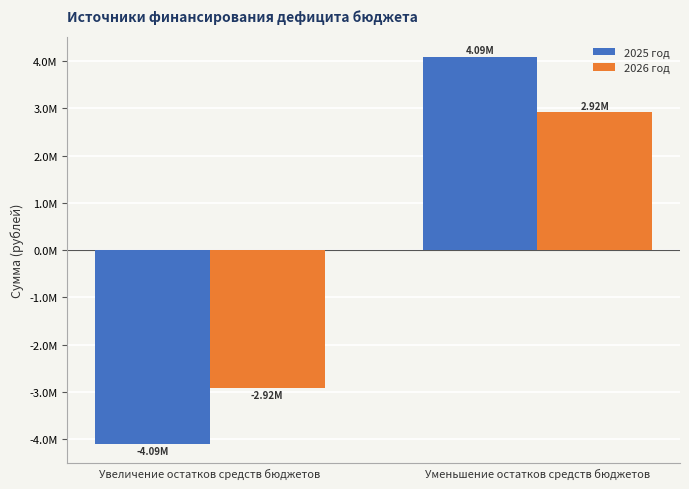

What is the label of the 2nd bar from the left?

Уменьшение остатков средств бюджетов